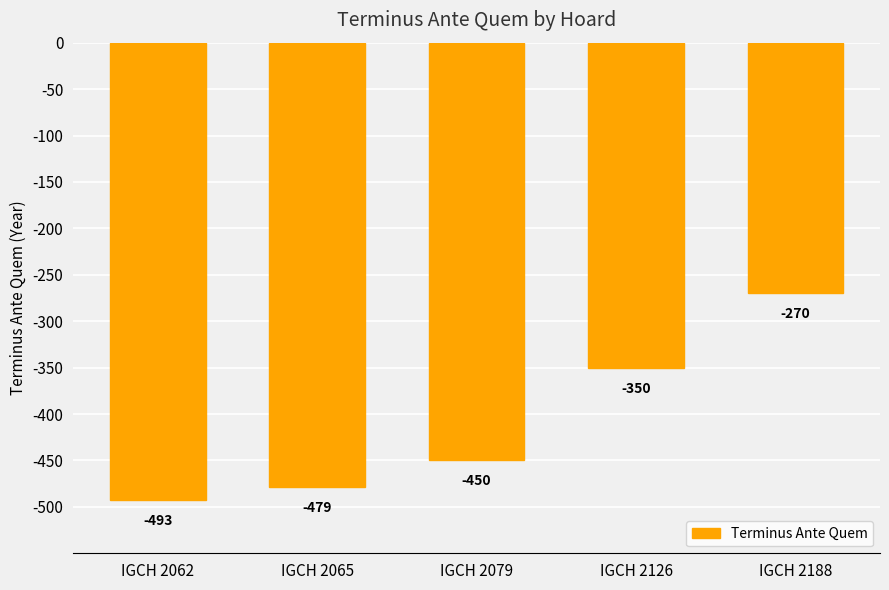

True or false: the data shows -274 at IGCH 2079.

False